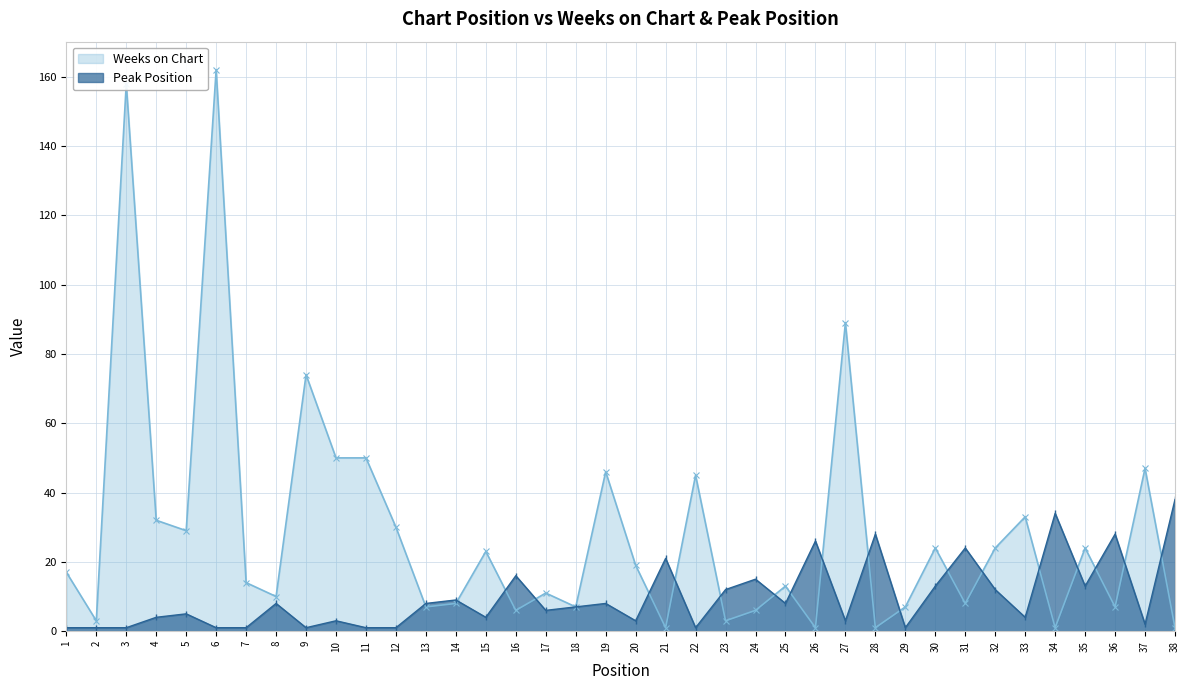

Rank the categories by Peak Position value from lowest to highest.

1, 2, 3, 6, 7, 9, 11, 12, 22, 29, 37, 10, 20, 27, 4, 15, 33, 5, 17, 18, 8, 13, 19, 25, 14, 23, 32, 30, 35, 24, 16, 21, 31, 26, 28, 36, 34, 38